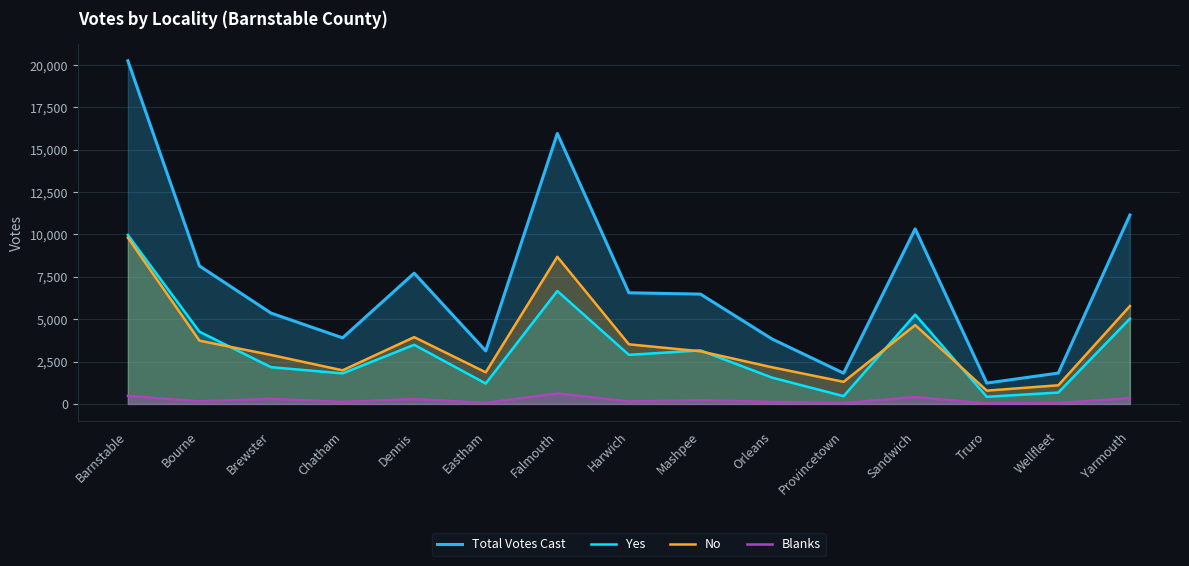

True or false: No and Blanks intersect in this chart.

False